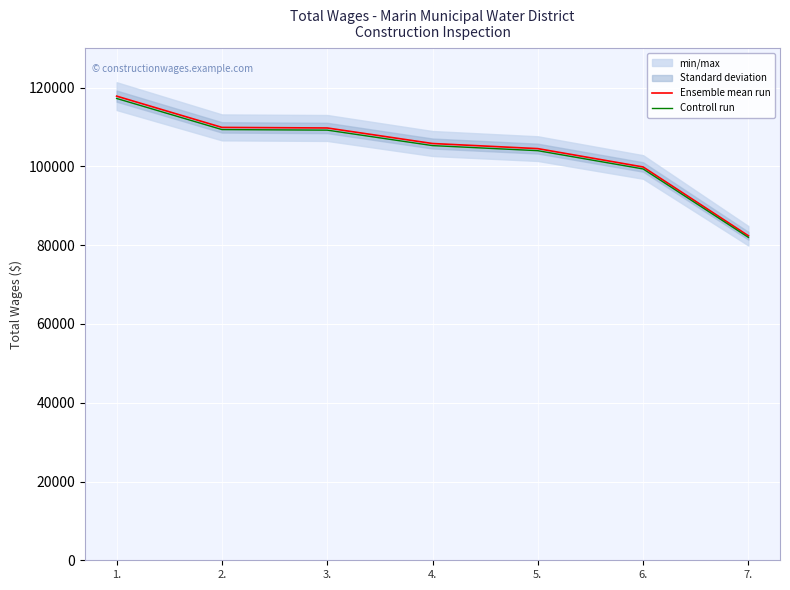

What is the sum of the Controll run values at 4. and 2.?

214663.3